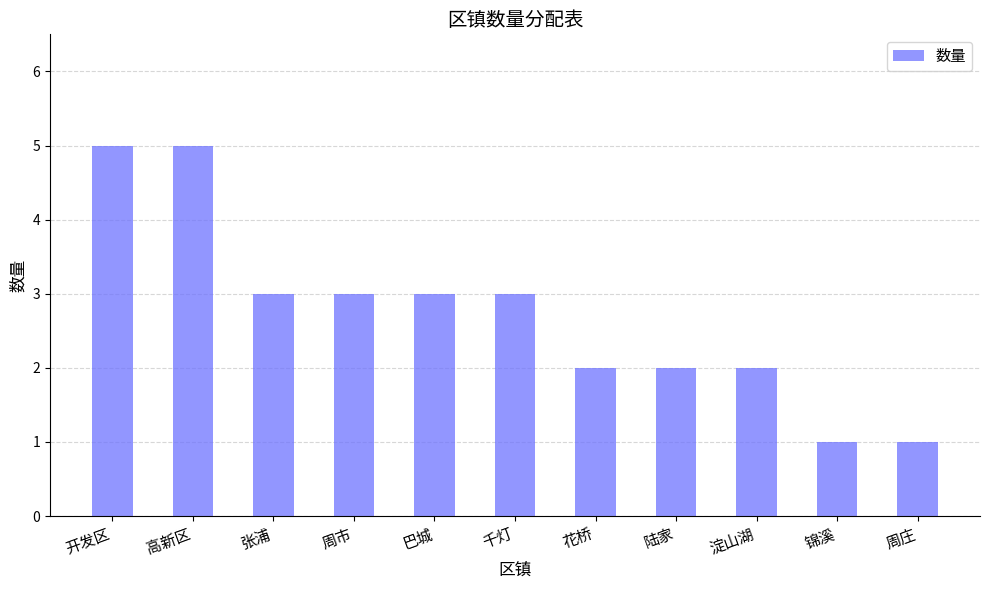

What is the approximate value at 淀山湖?

2